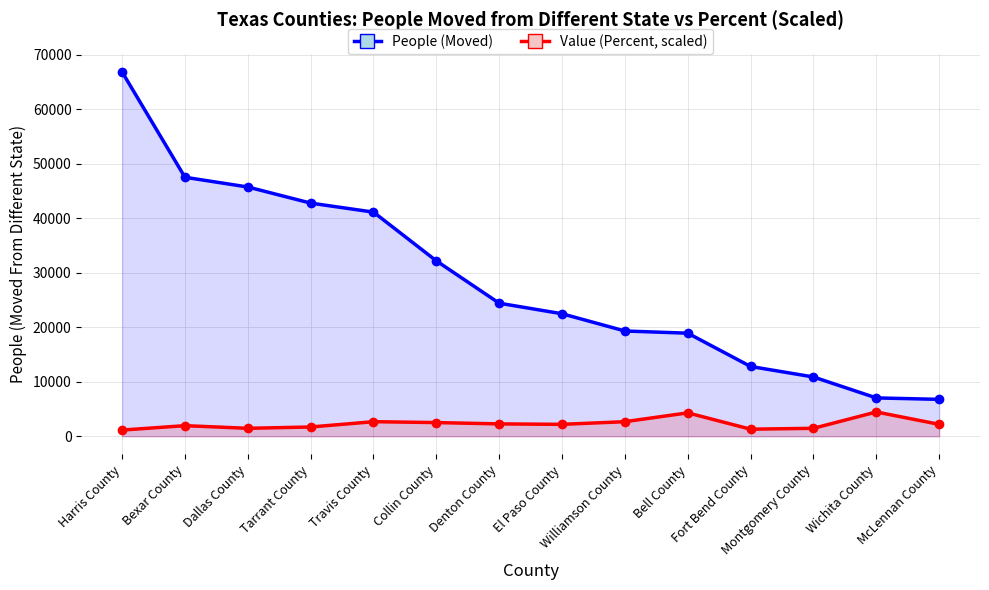

What position from the left is Dallas County?

3